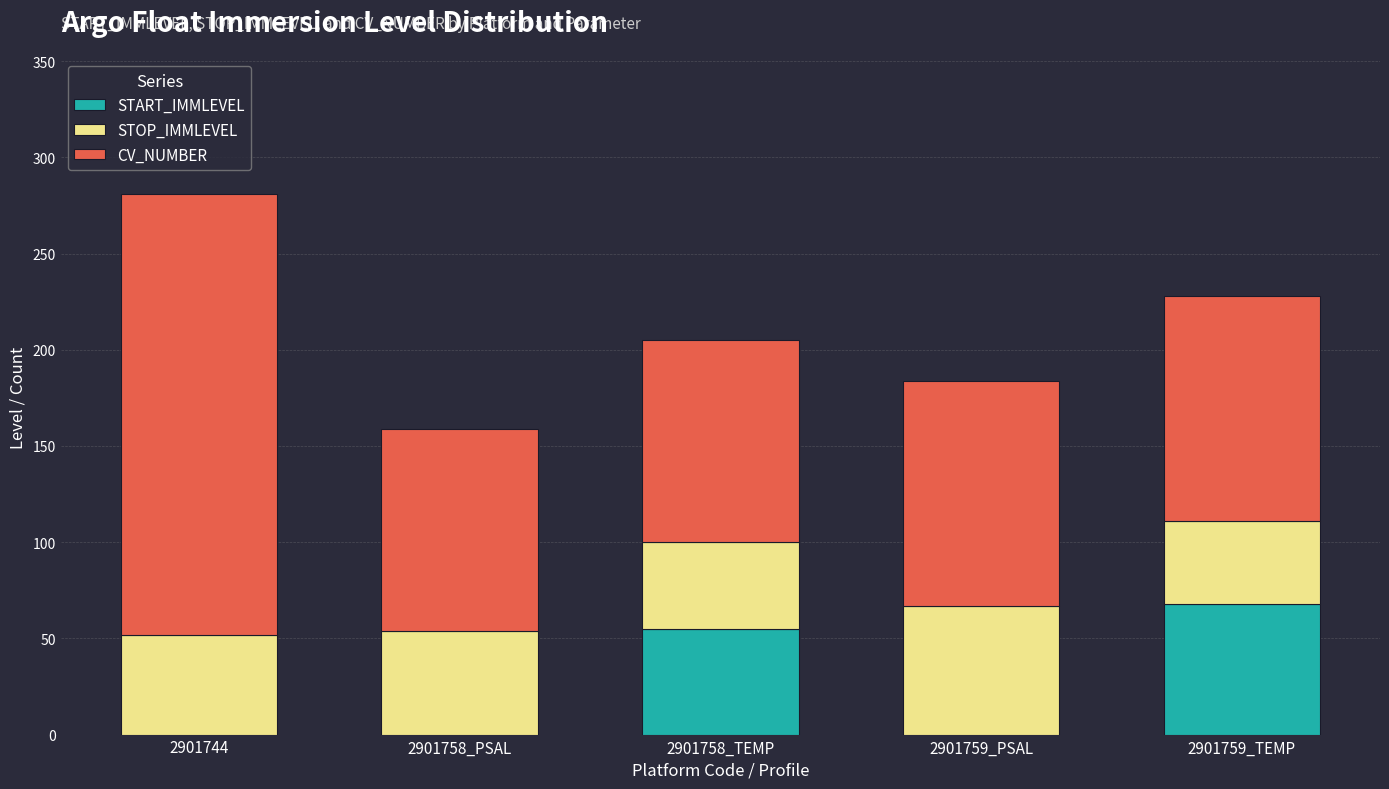

How many series are shown in this chart?

3